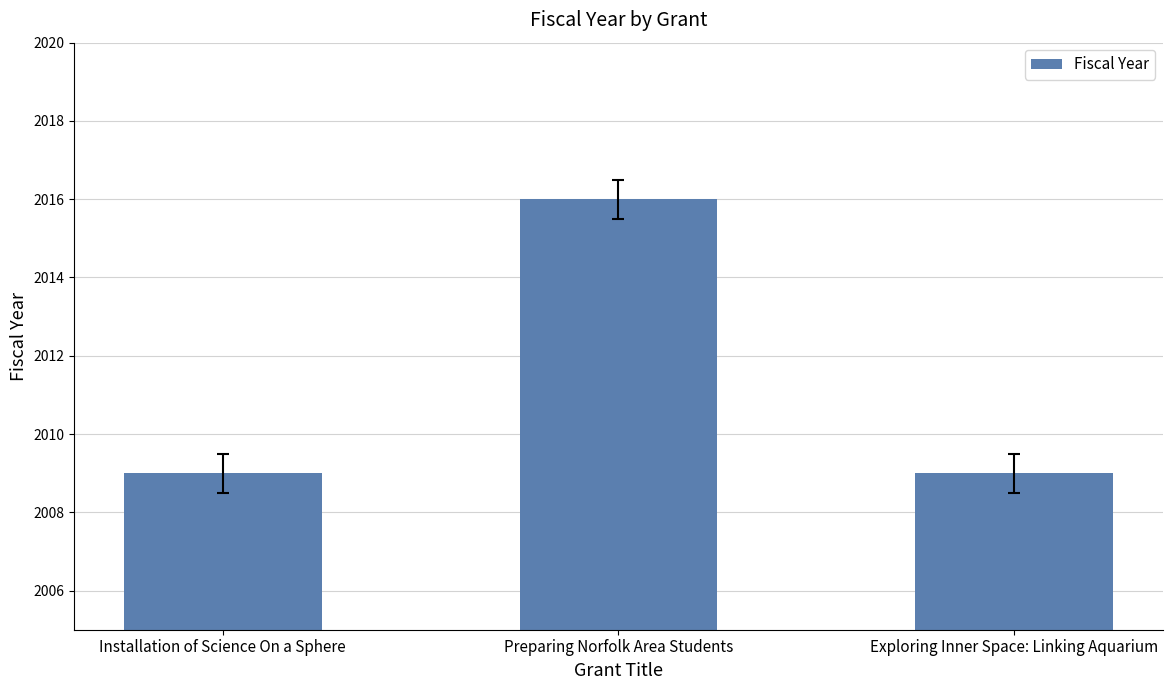

What is the change in value from Installation of Science On a Sphere to Preparing Norfolk Area Students?

+7